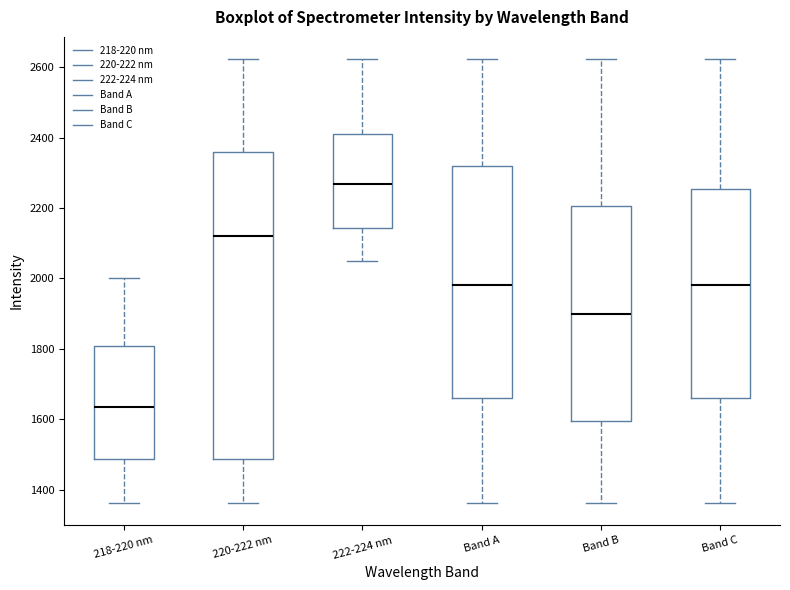

Reading left to right, read every box against the y-axis: the position of its median line, the range the box covers, and the ends of its whiskers. The values are not printed on the chart, so give them approximately, as read against the axis.

218-220 nm: median 1640, box 1480 to 1800, whiskers 1360 to 2000
220-222 nm: median 2120, box 1480 to 2360, whiskers 1360 to 2620
222-224 nm: median 2260, box 2140 to 2420, whiskers 2040 to 2620
Band A: median 1980, box 1660 to 2320, whiskers 1360 to 2620
Band B: median 1900, box 1600 to 2200, whiskers 1360 to 2620
Band C: median 1980, box 1660 to 2260, whiskers 1360 to 2620